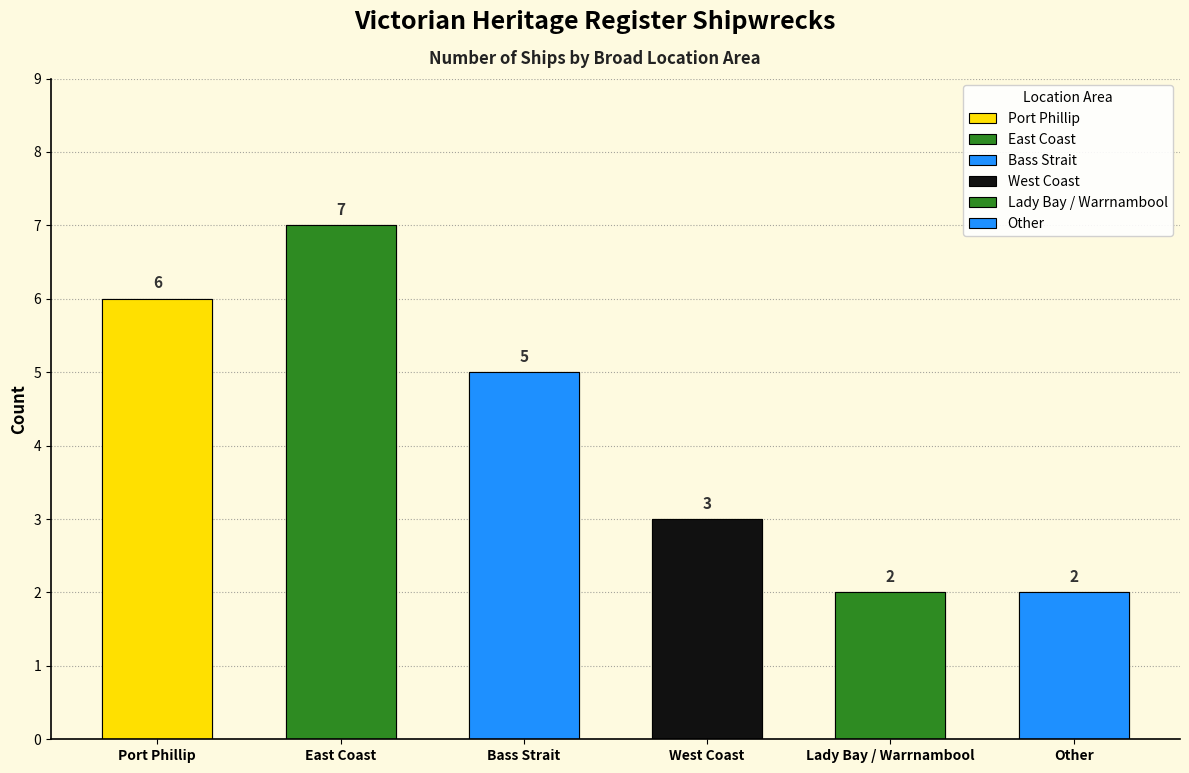

How many data points are above 5?

2